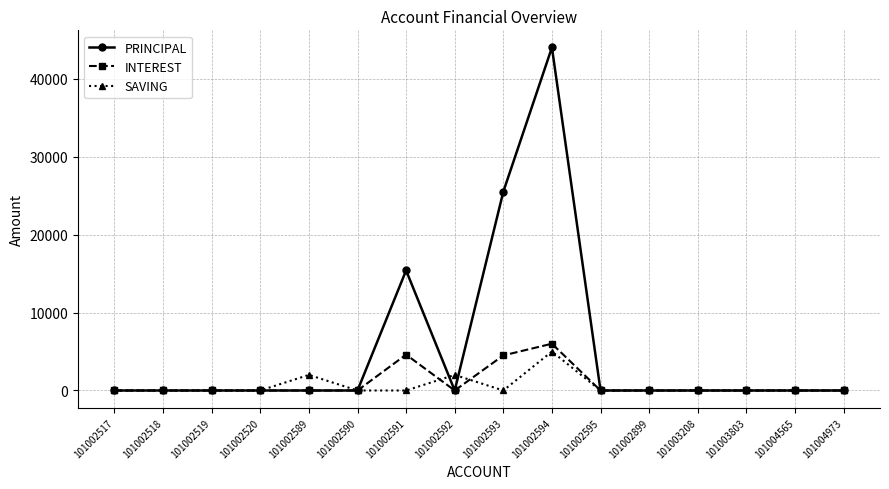

What is the difference between the highest and lowest values at 101002593?

25500